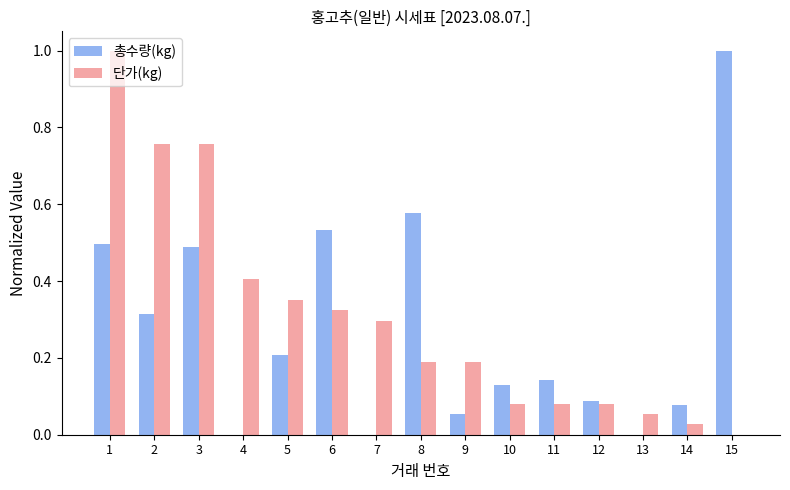

True or false: 총수량(kg) has a value of -0.4 at 13.

False